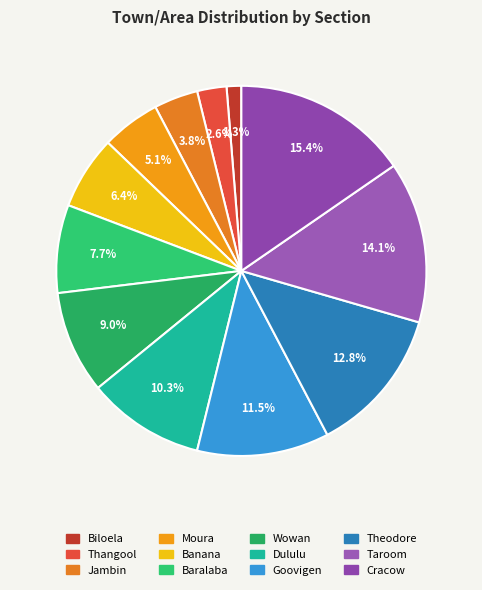

To the nearest percent, what percentage of the pie is Dululu?

10%